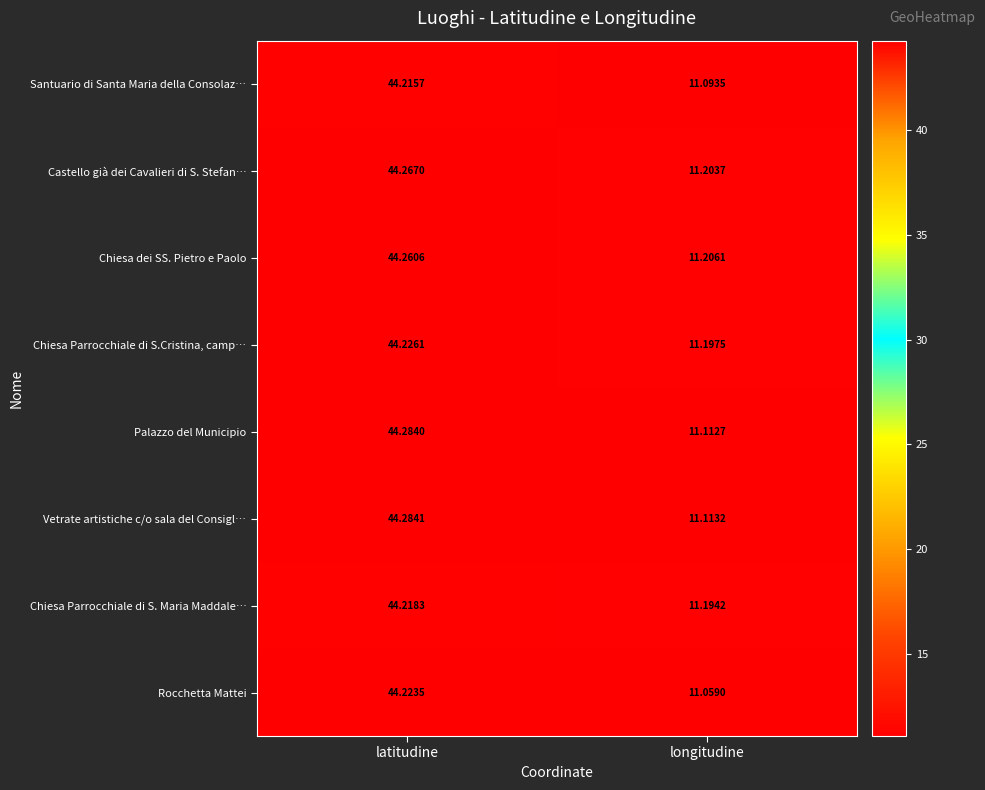

Is the value of Chiesa Parrocchiale di S. Maria Maddale… at latitudine greater than the value of Santuario di Santa Maria della Consolaz… at latitudine?

Yes